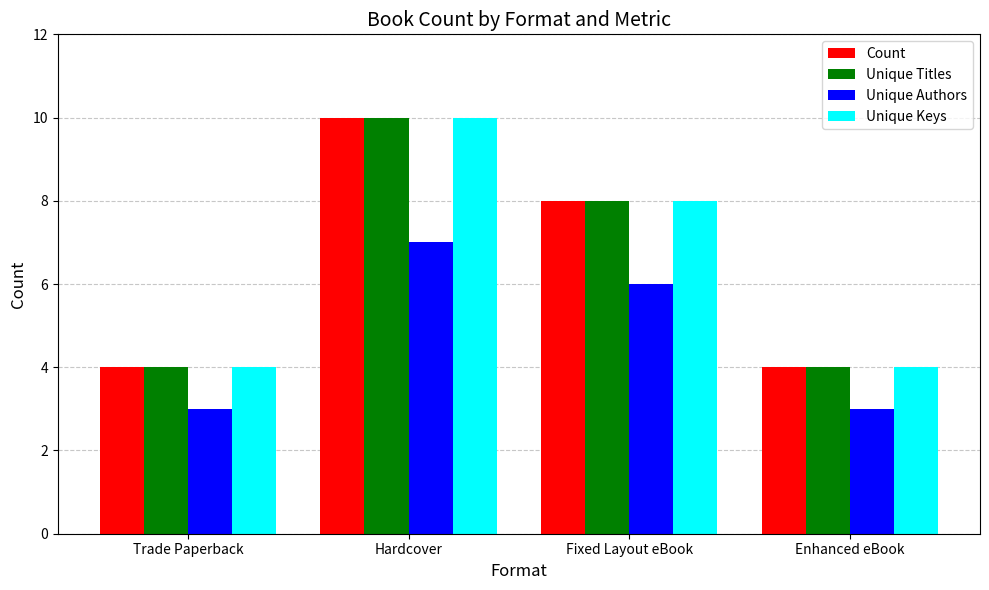

The Count series shows 14 at Fixed Layout eBook. True or false?

False